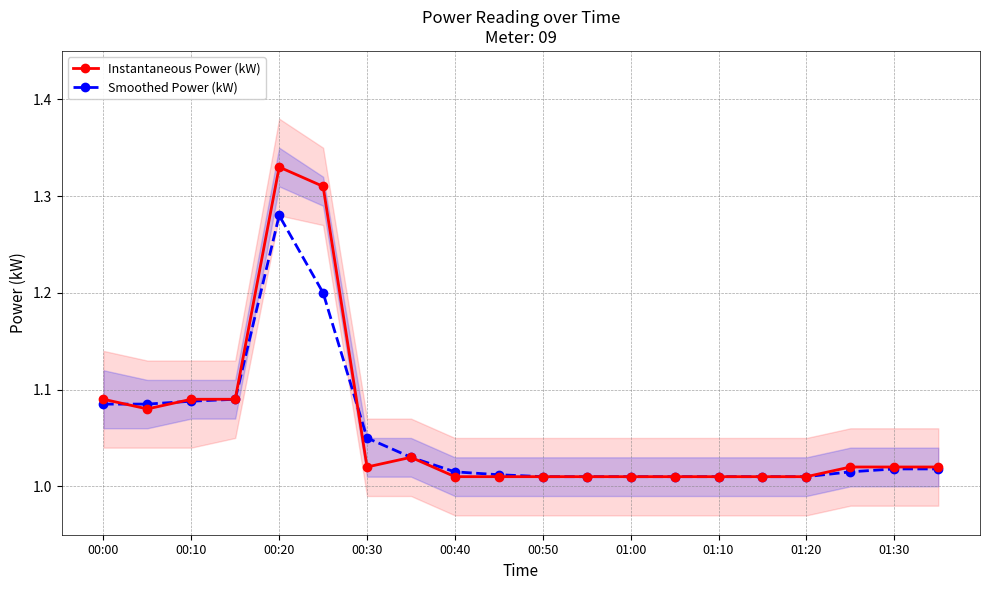

What is the total value across all series at 11?

2.0